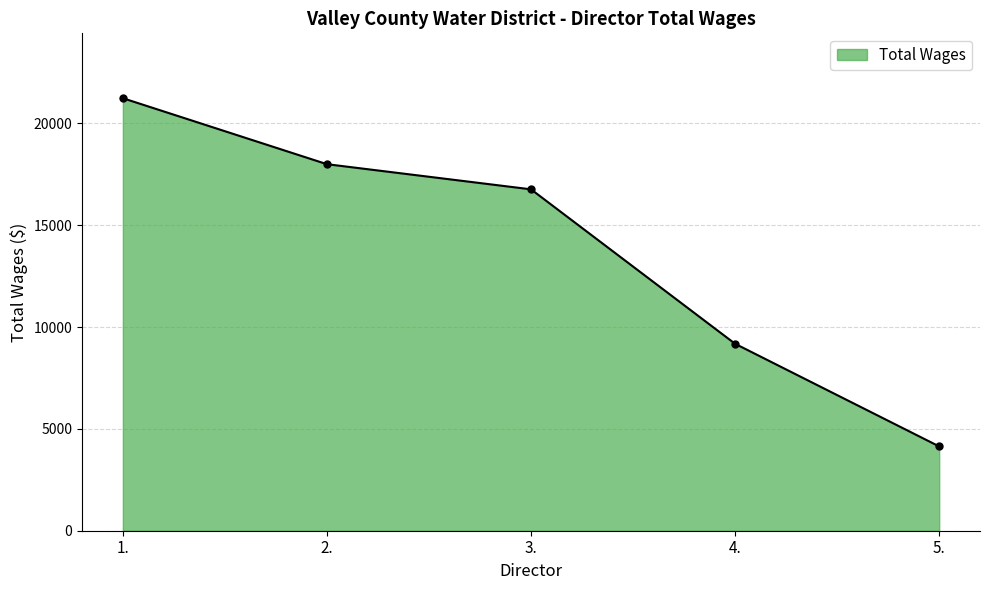

Reading right to left, extract all data points from this chart.

4140	9180	16765	18000	21240